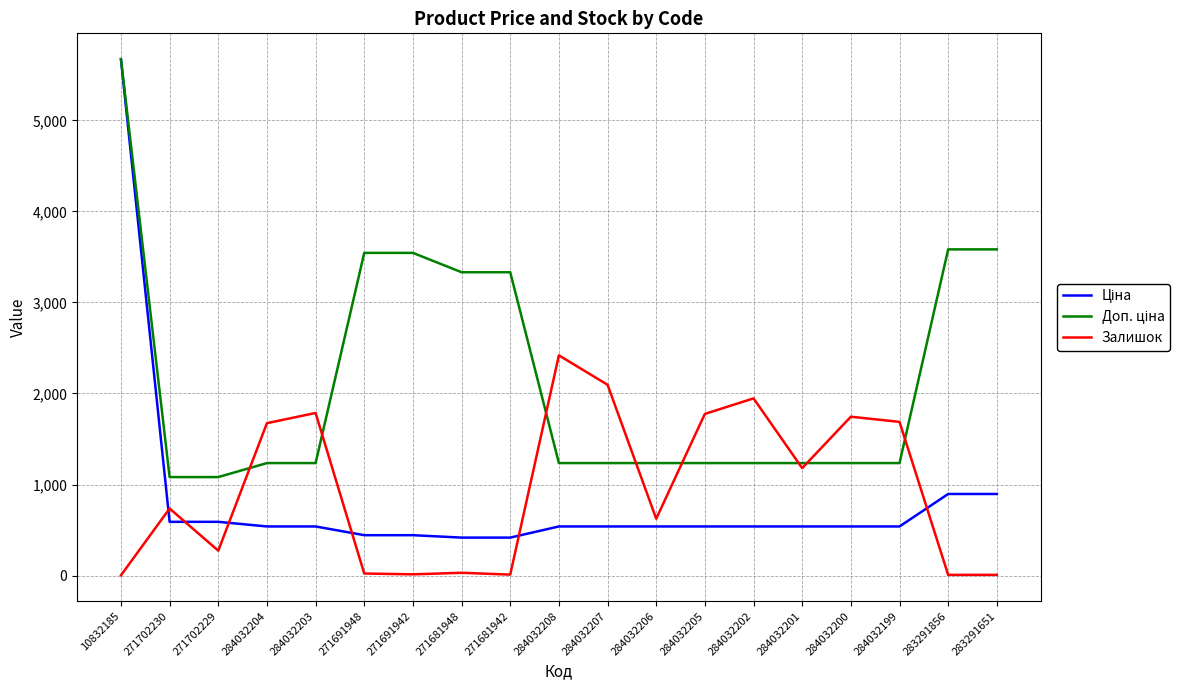

Is it true that Залишок equals 1776.0 at 284032205?

True